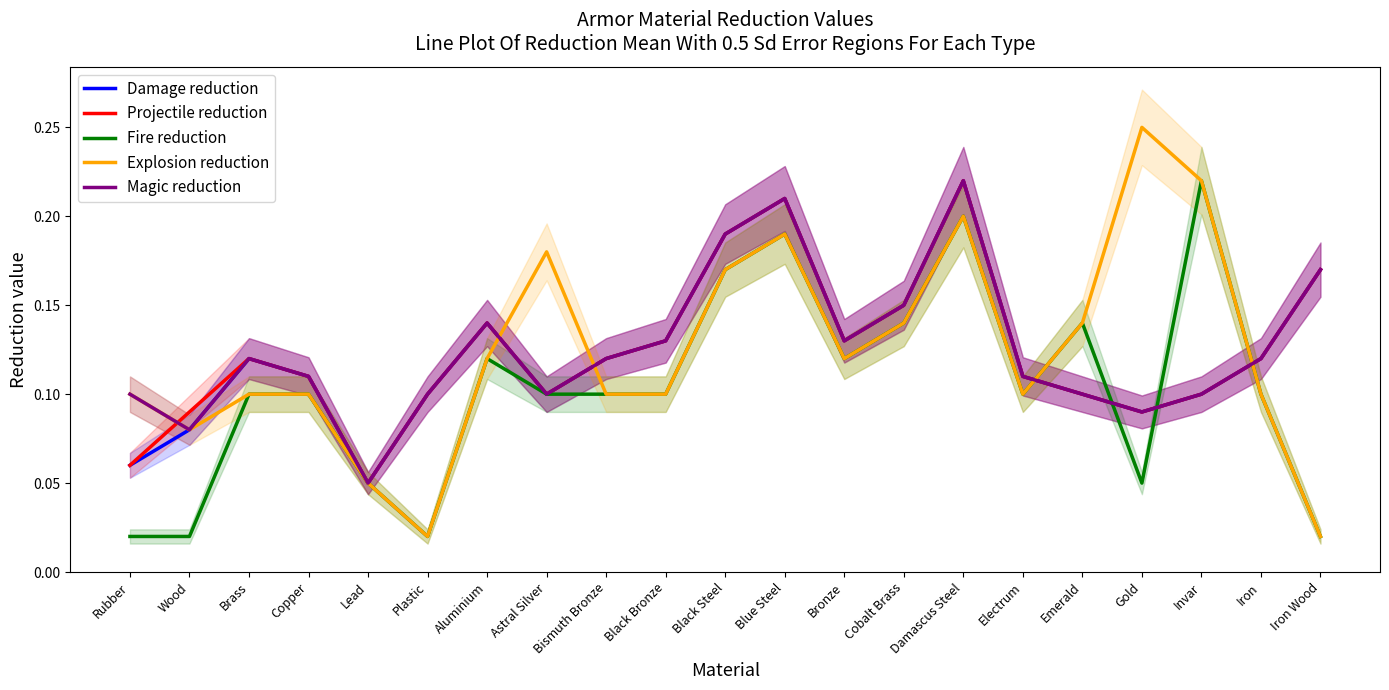

Between Rubber and Iron, which is larger?

Iron